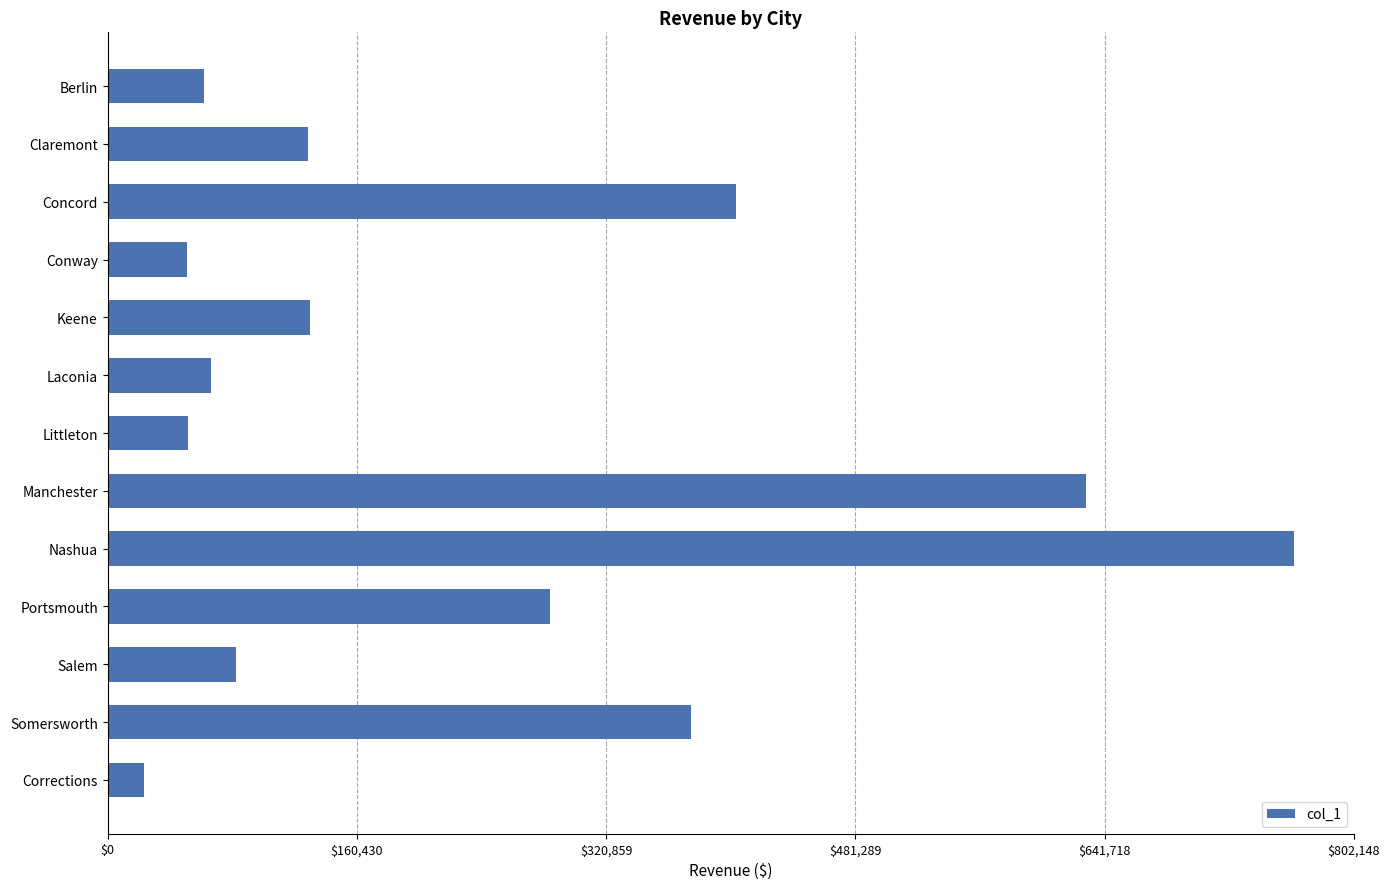

What is the greatest value displayed?

763950.2